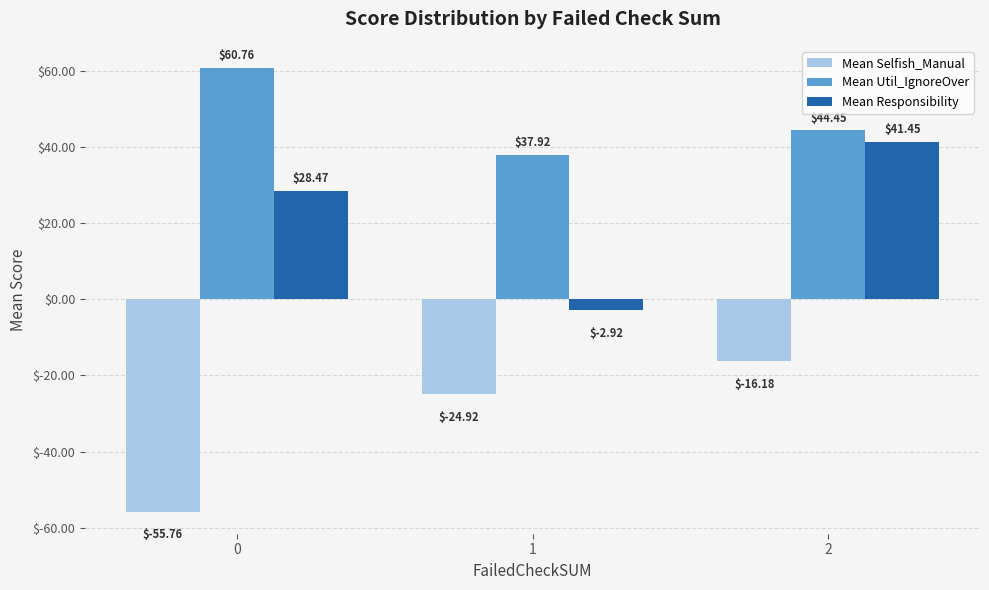

Where is Mean Selfish_Manual nearest to the value -35?

1